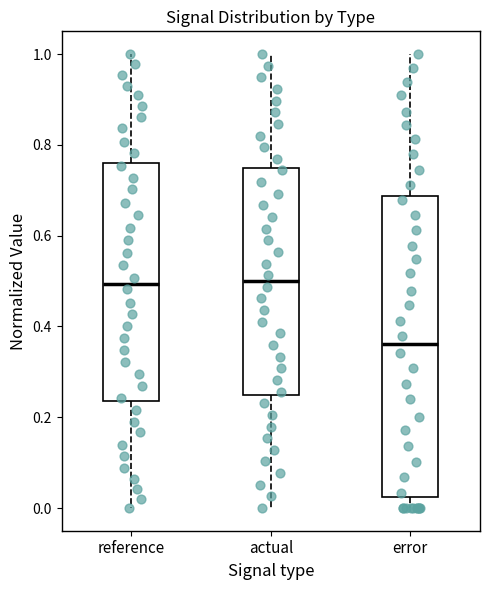

Reading left to right, read every box against the y-axis: the position of its median line, the range the box covers, and the ends of its whiskers. The values are not printed on the chart, so give them approximately, as read against the axis.

reference: median 0.50, box 0.24 to 0.76, whiskers 0.00 to 1.00
actual: median 0.50, box 0.26 to 0.76, whiskers 0.00 to 1.00
error: median 0.36, box 0.02 to 0.68, whiskers 0.00 to 1.00